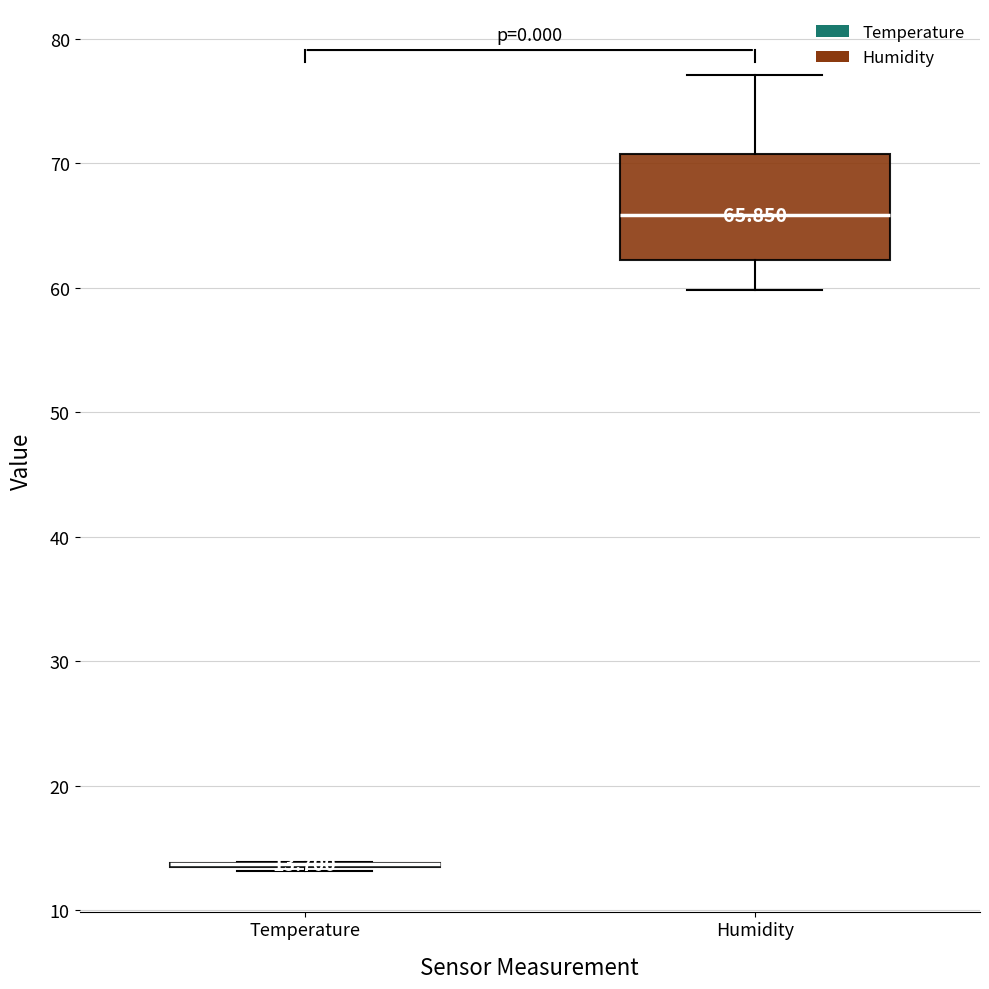

Comparing the boxes themselves (not the whiskers), which one is the tallest?

Humidity